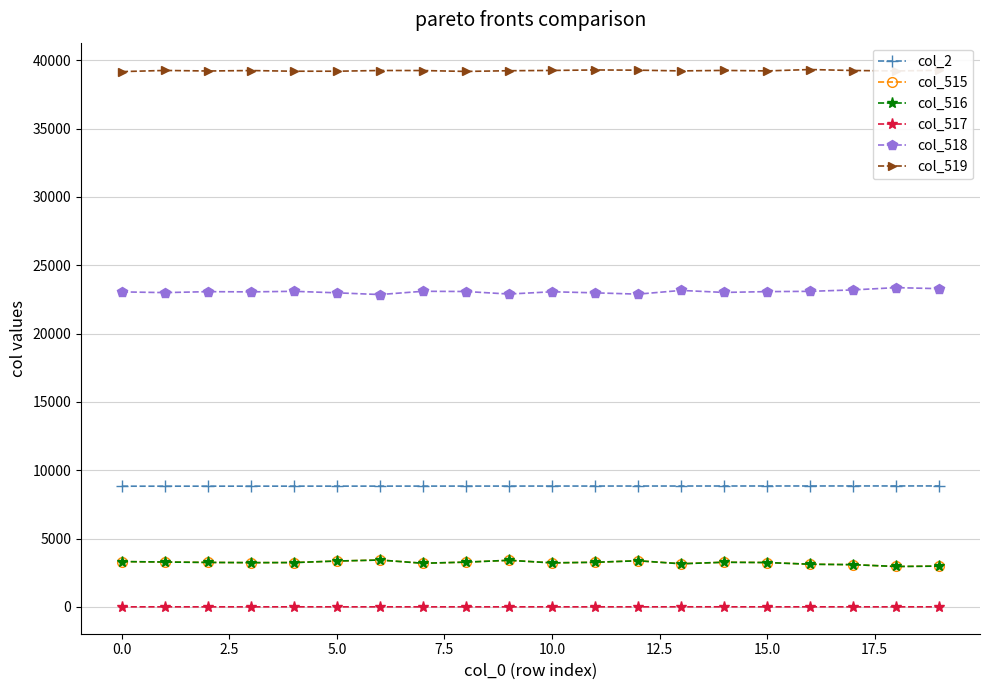

At how many categories does at least one series exceed 29455?

20